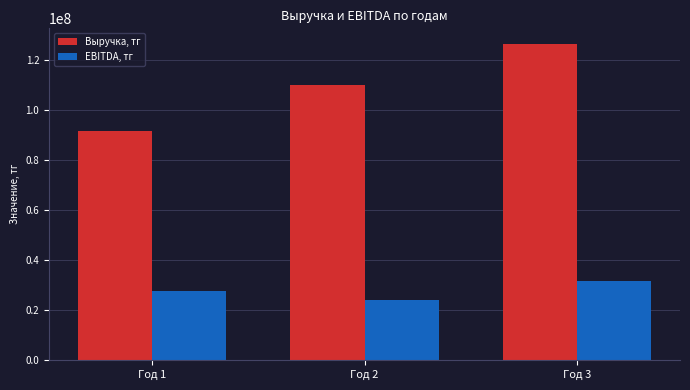

What value does the EBITDA, тг series have at Год 2, to the nearest 10?

24147200